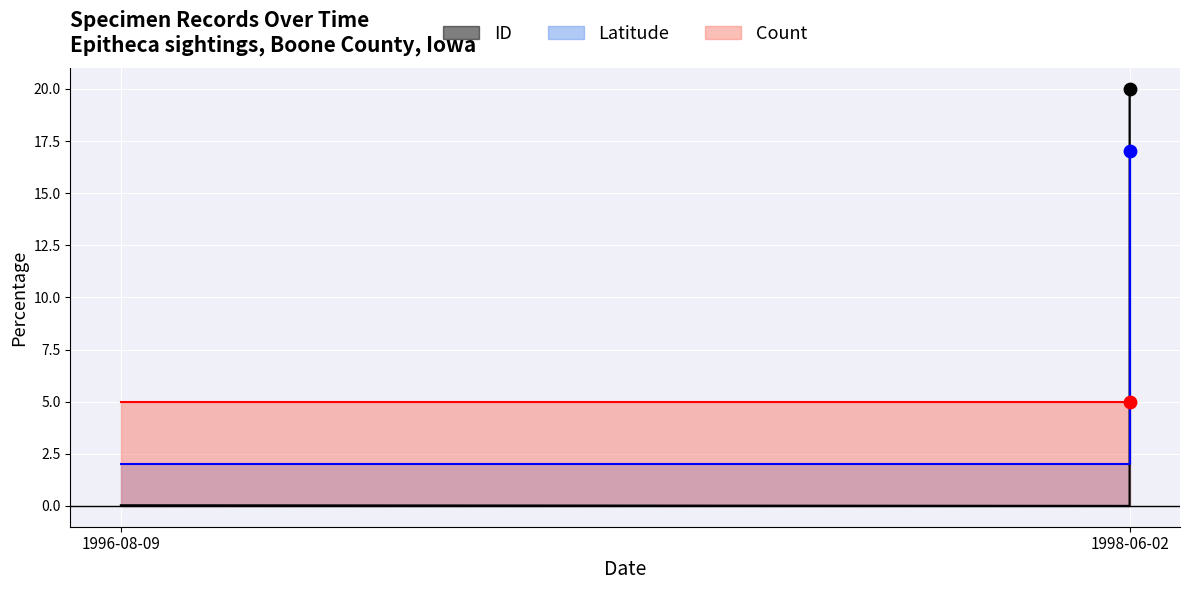

At how many categories does at least one series exceed 17?

1